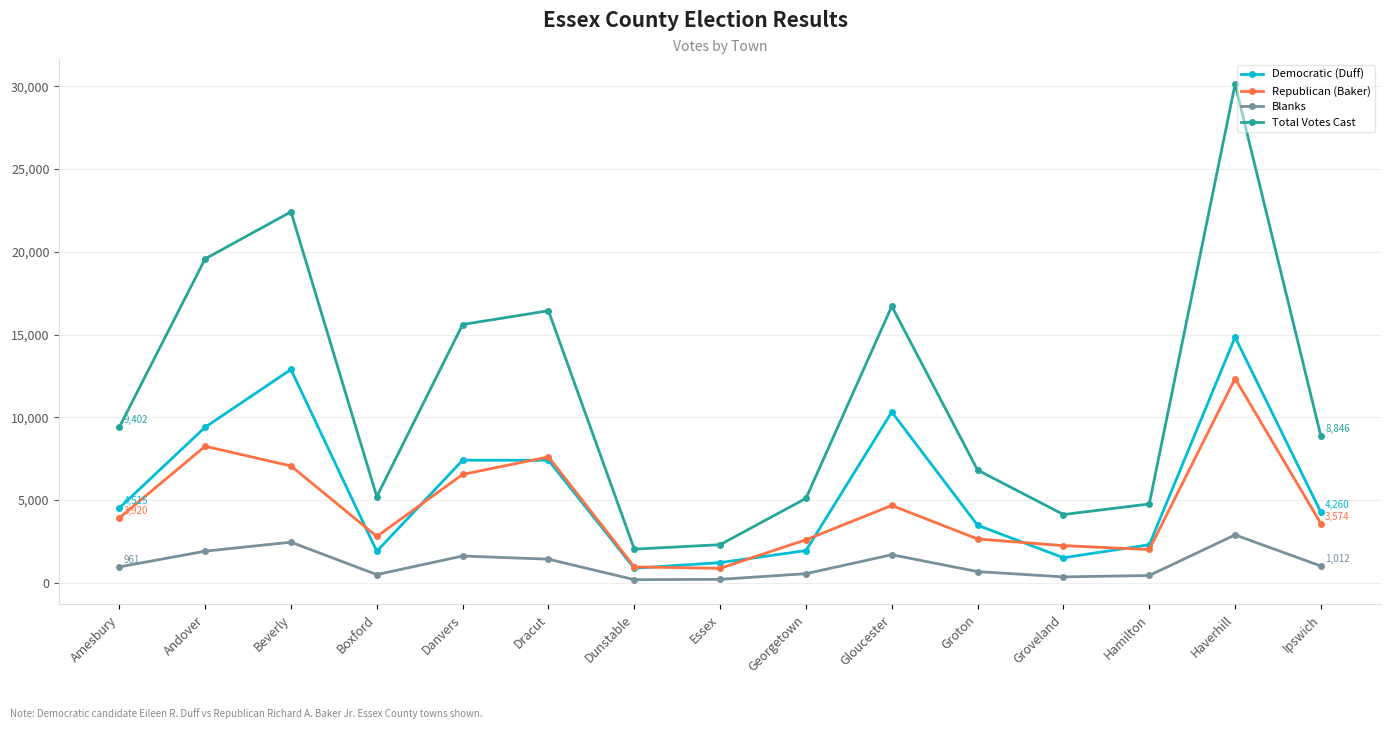

Which series has the largest range (max minus min)?

Total Votes Cast